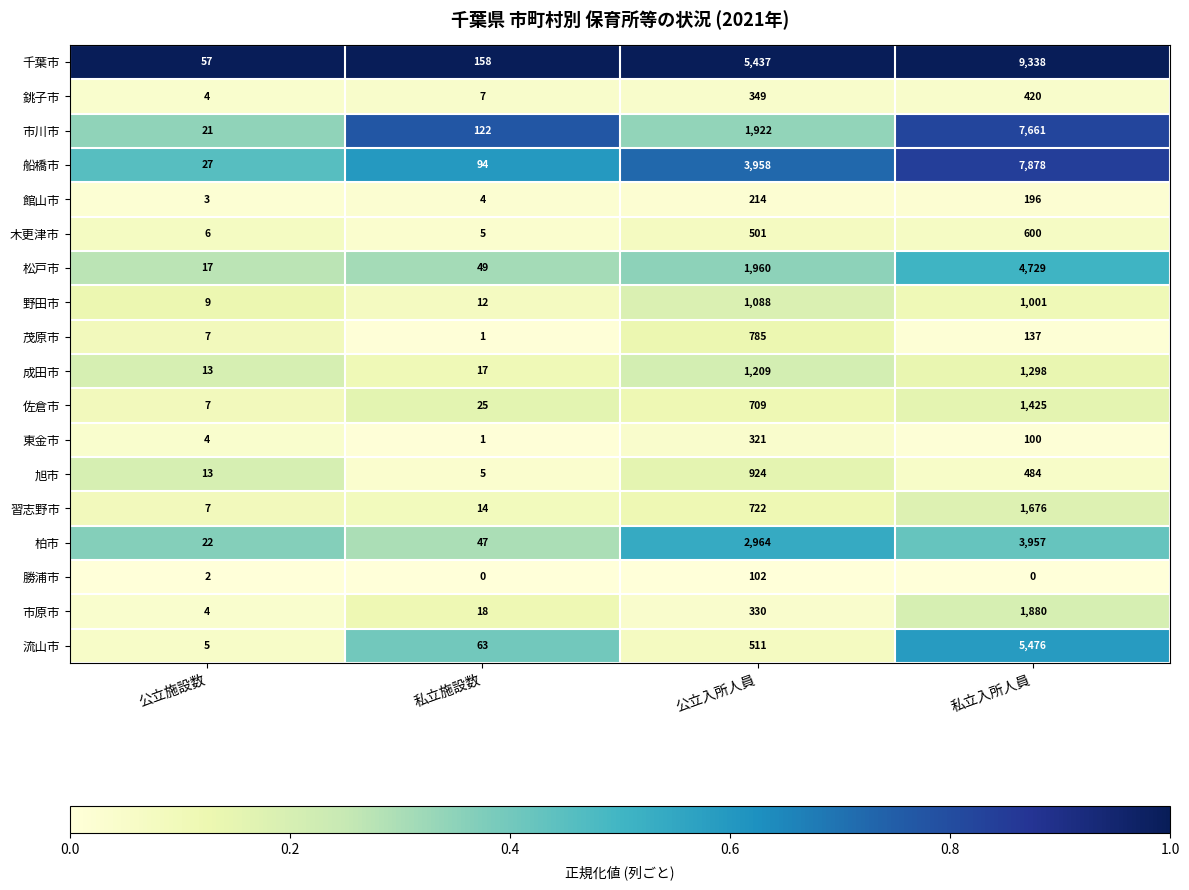

The 成田市 series shows 1209 at 公立入所人員. True or false?

True